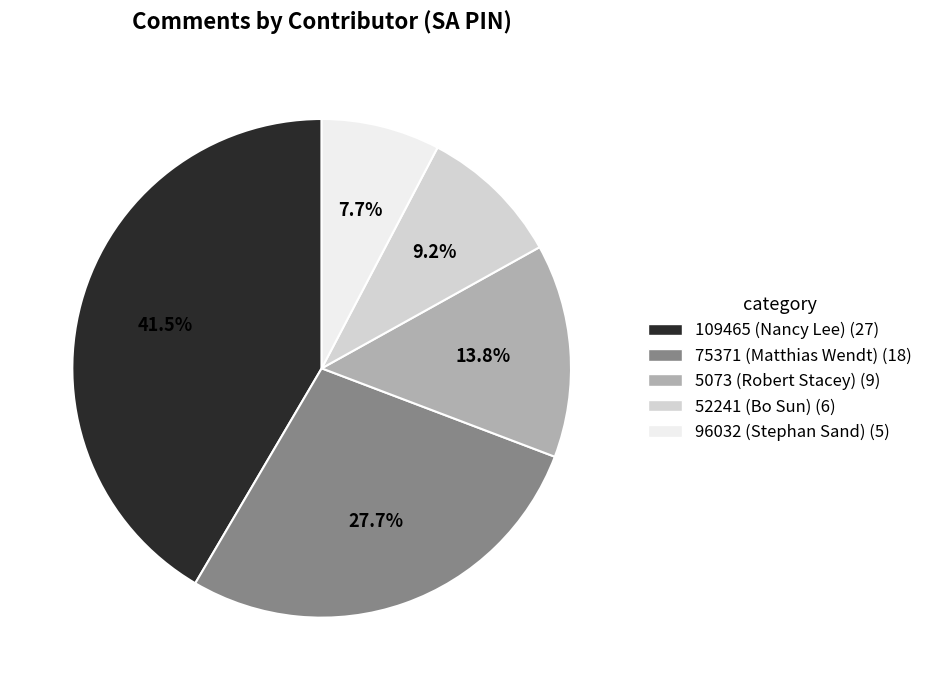

Is there a majority slice in this chart?

No